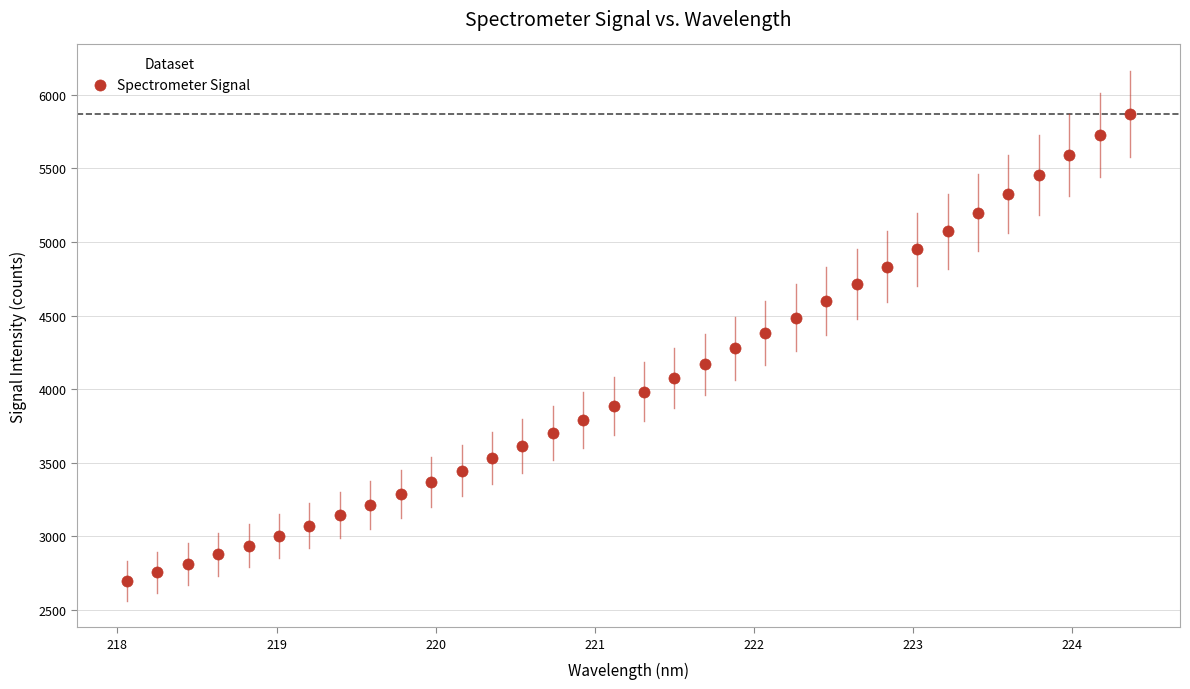

What is the range of X values (max minus min)?

6.3